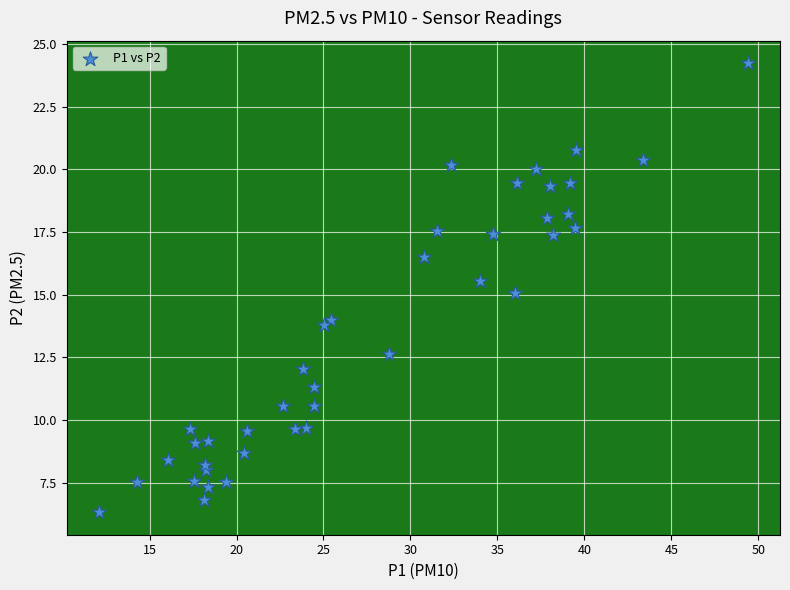

What is the range of X values (max minus min)?

37.3